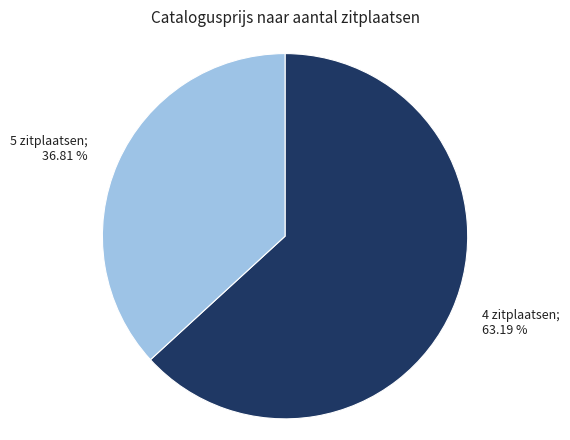

Does any single category account for the majority?

Yes